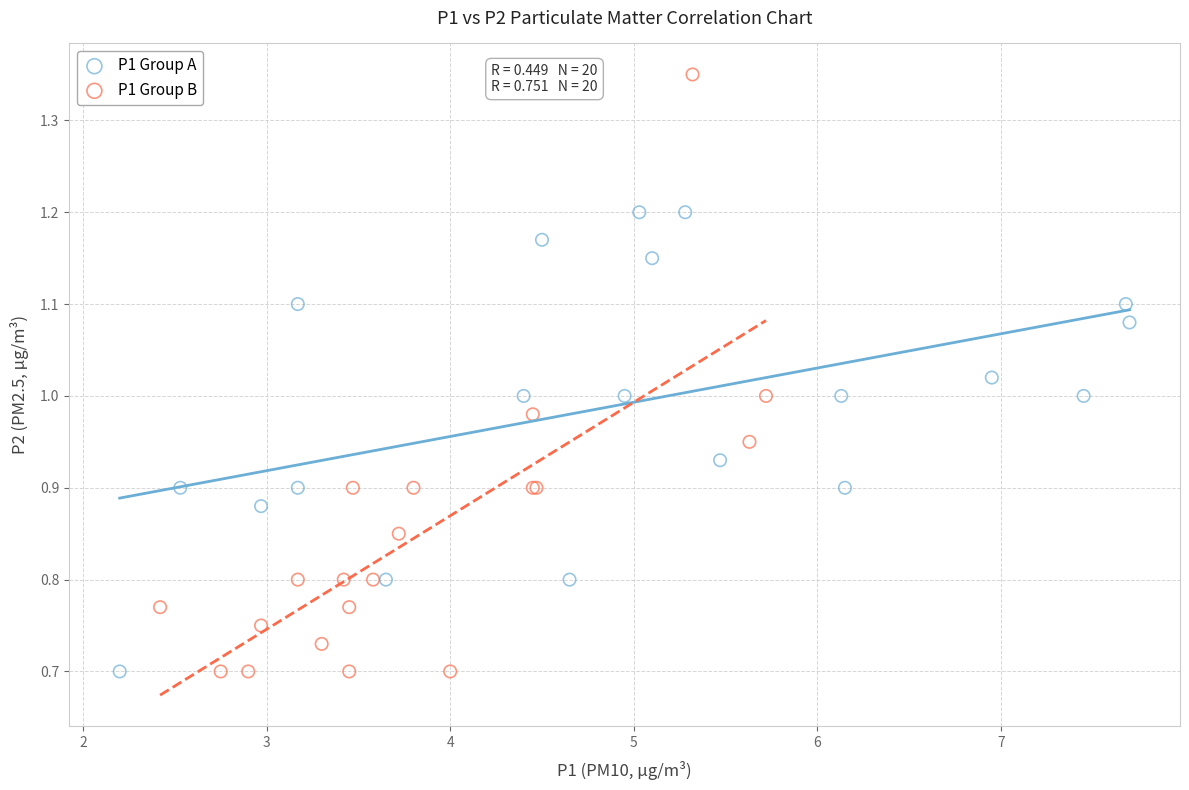

Which series reaches the maximum Y coordinate?

P1 Group B